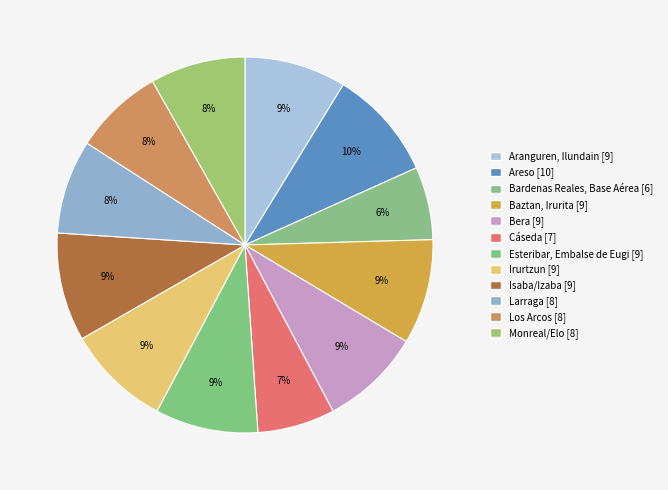

To the nearest percent, what portion does Monreal/Elo represent?

8%